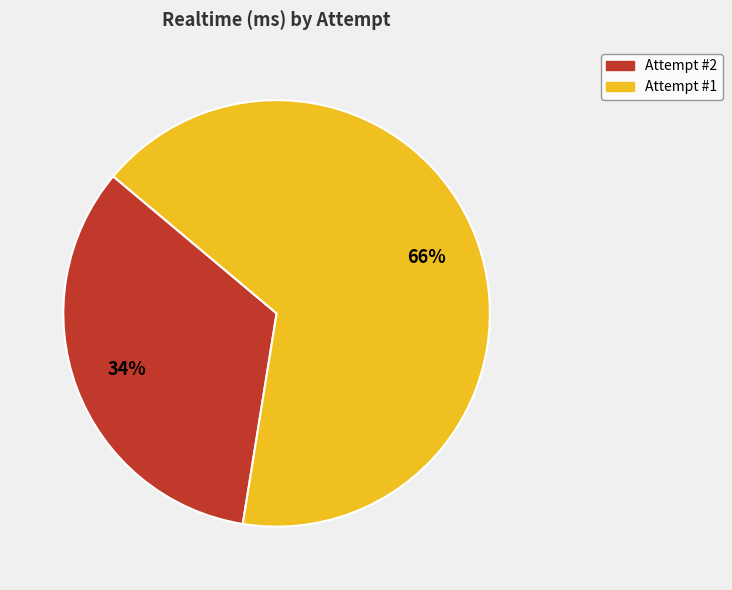

Which slice represents more than half of the pie?

Attempt #1